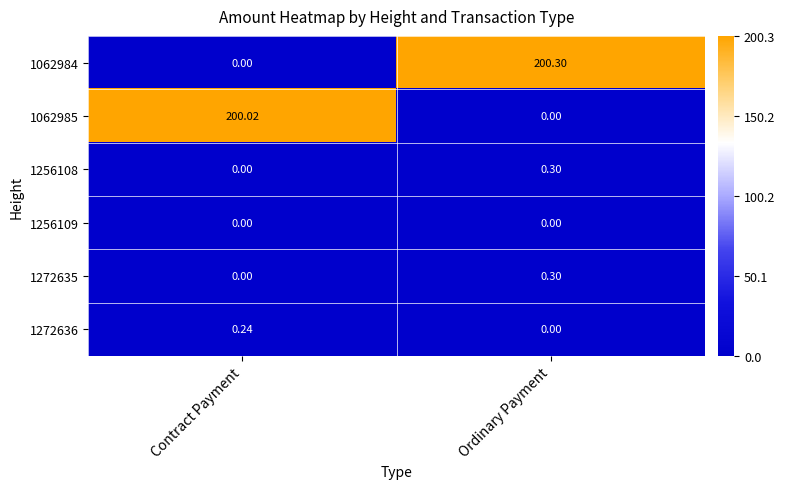

Count the number of categories in the chart.

2